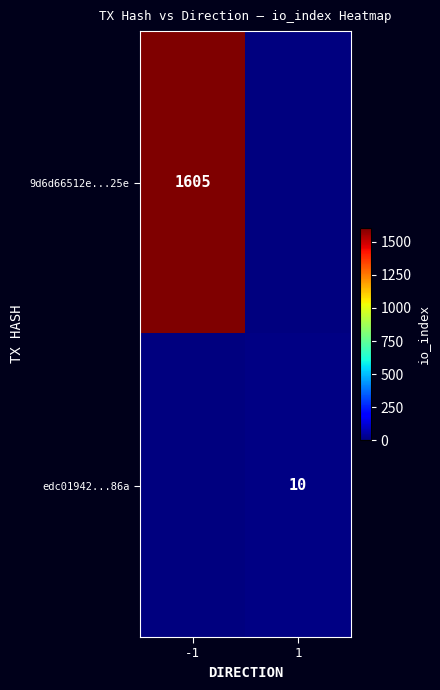

Is the value of edc01942...86a at 1 greater than the value of 9d6d66512e...25e at -1?

No